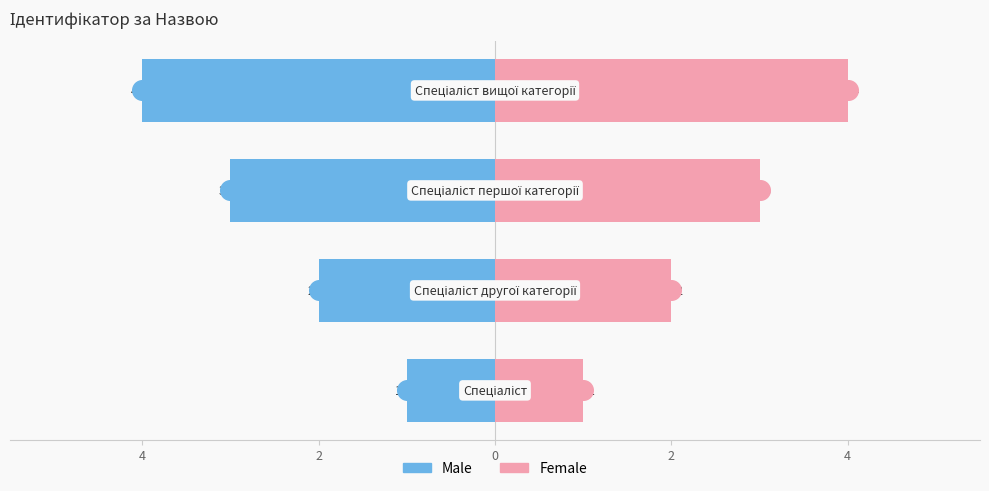

Which series contains the highest Y value?

Female